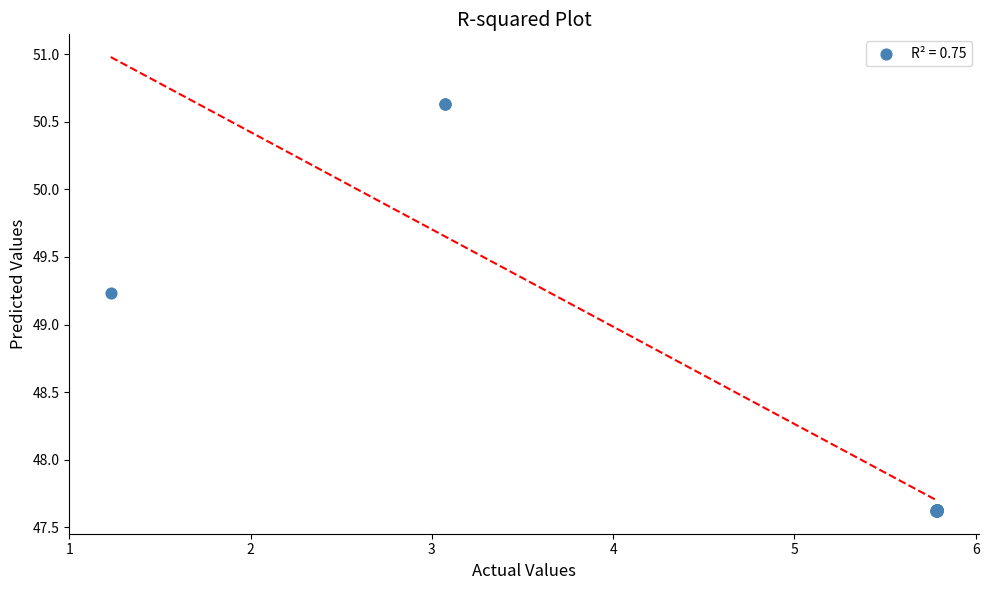

What Y value in the scatter plot is closest to 49?

49.2